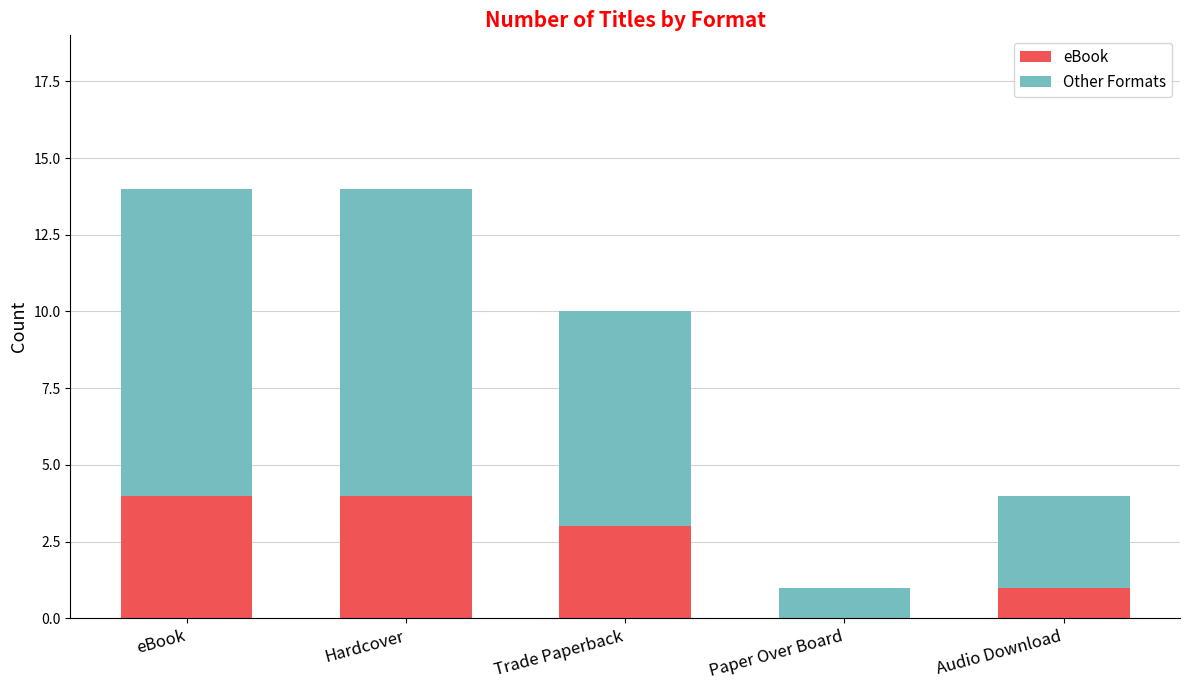

How many series are shown in this chart?

2